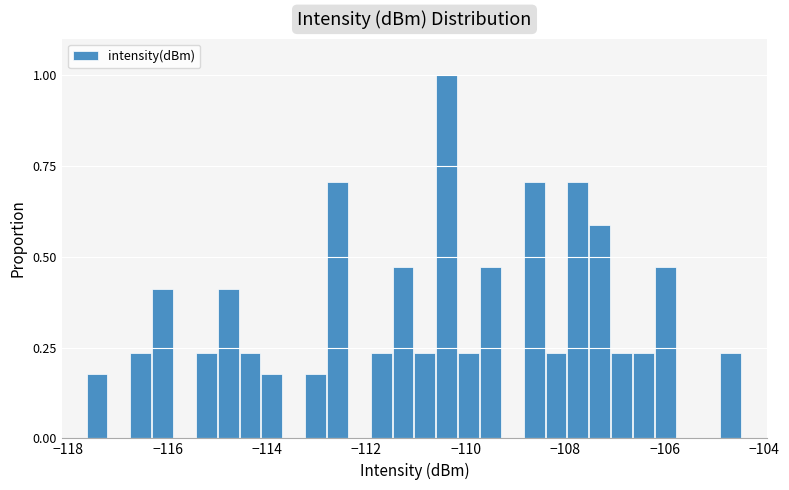

Read against the x-axis, roughly where is the centre of the tallest bar?

-110.4